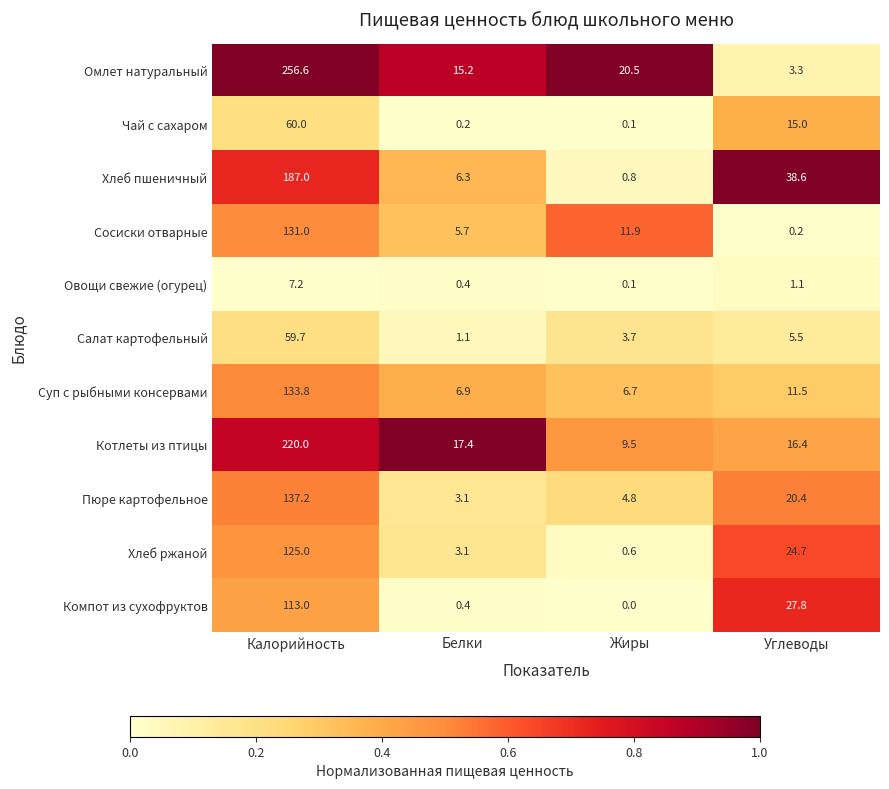

List the series in order of their peak value, lowest first.

Овощи свежие (огурец), Салат картофельный, Чай с сахаром, Компот из сухофруктов, Хлеб ржаной, Сосиски отварные, Суп с рыбными консервами, Пюре картофельное, Хлеб пшеничный, Котлеты из птицы, Омлет натуральный